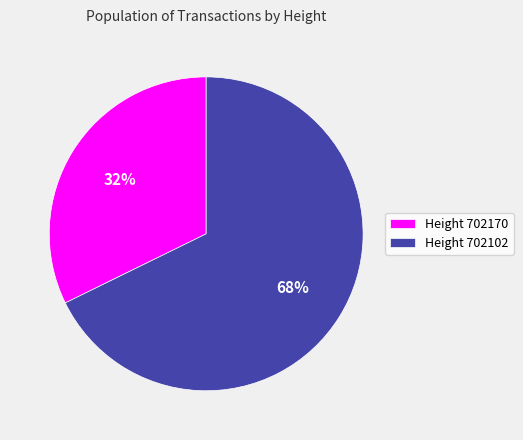

What is the majority slice?

Height 702102